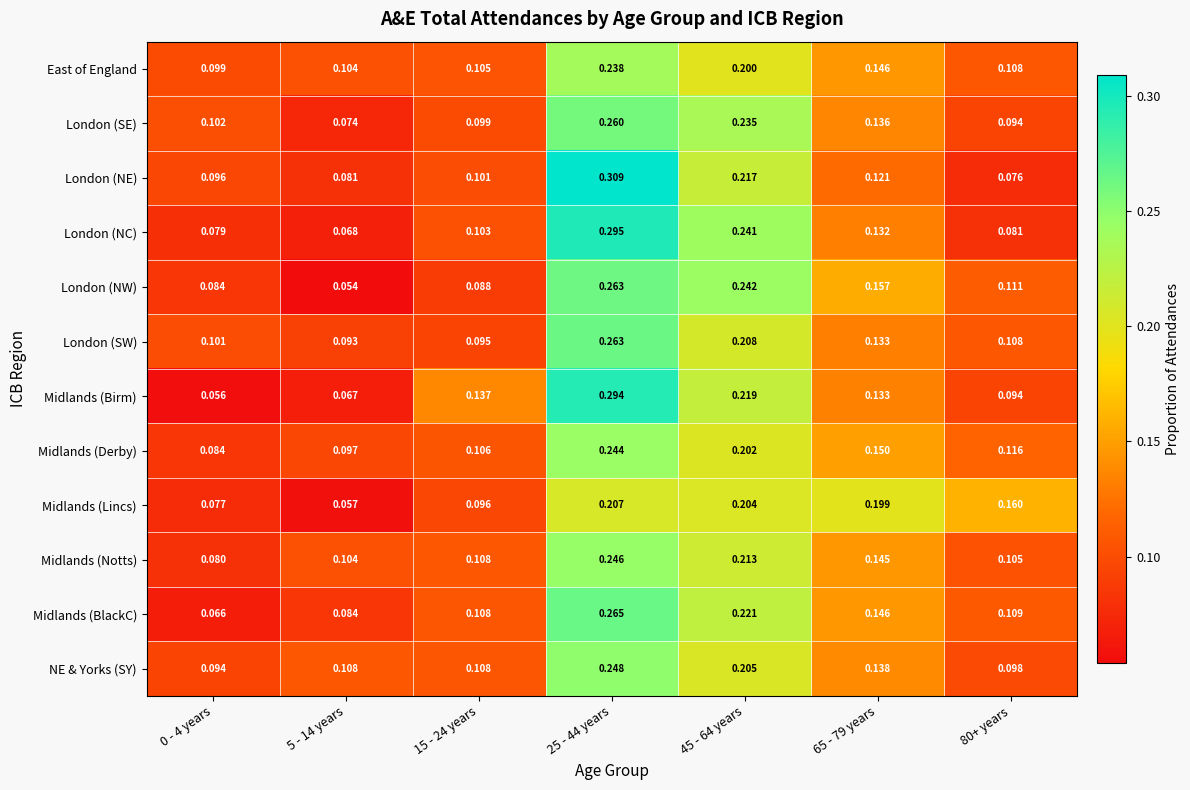

Which series changed the most between 5 - 14 years and 80+ years?

Midlands (Lincs)